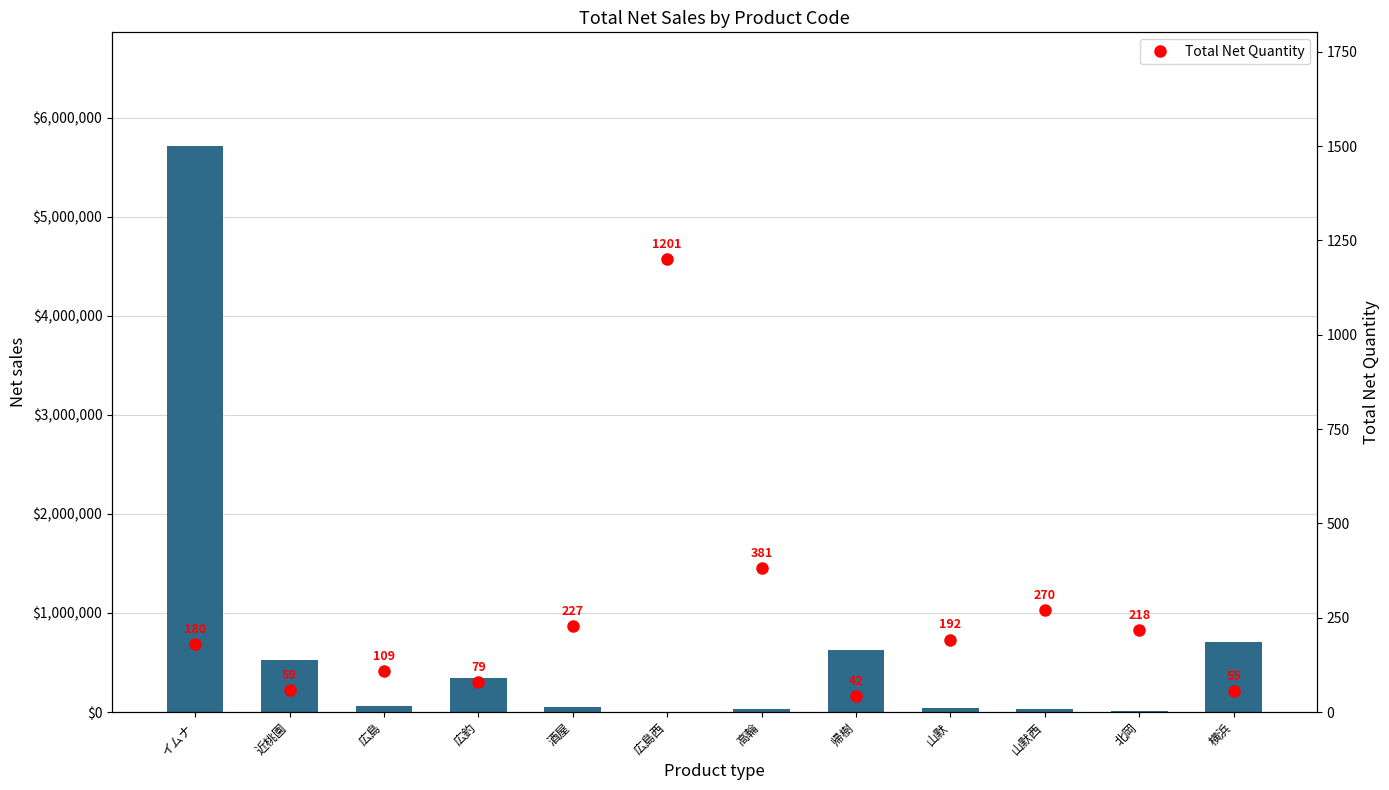

Is it true that Total Net Quantity equals 345 at 酒屋?

False